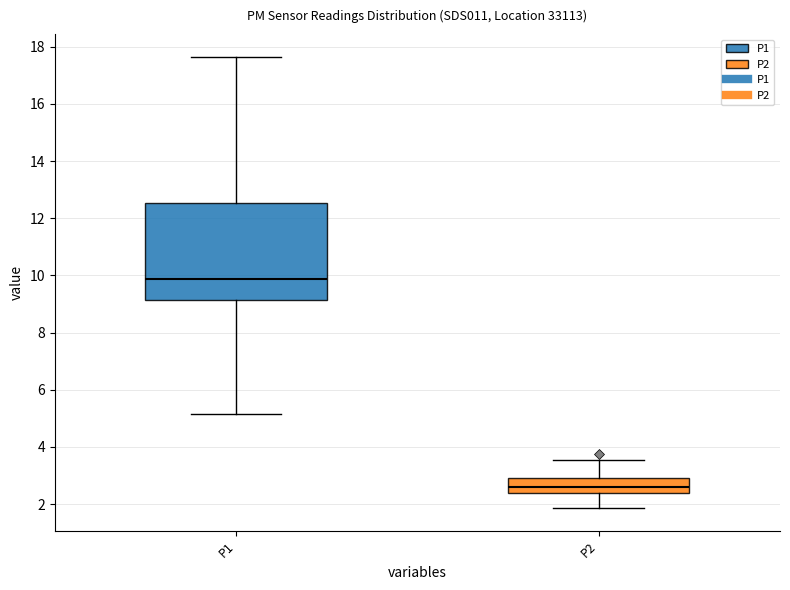

Where is the lower edge of the box for P1 on the y-axis? The values are not printed on the chart, so give them approximately, as read against the axis.

9.2